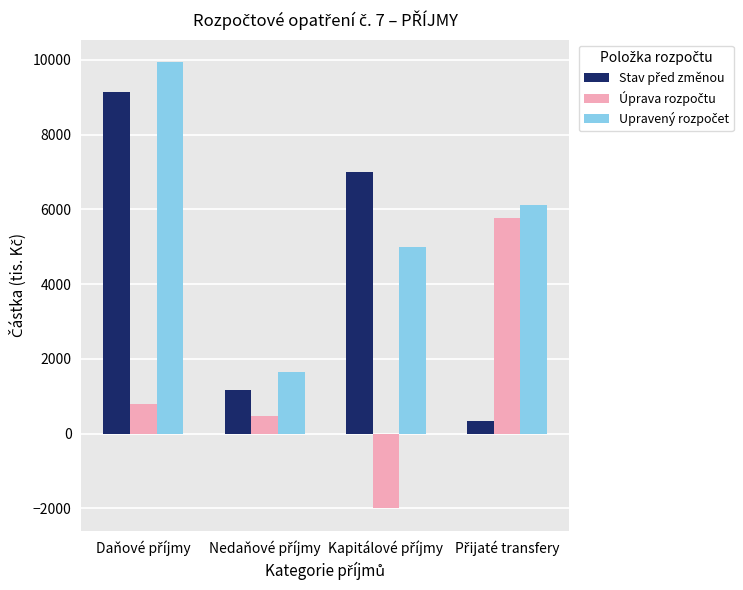

What is the minimum value shown in the chart?

-2000